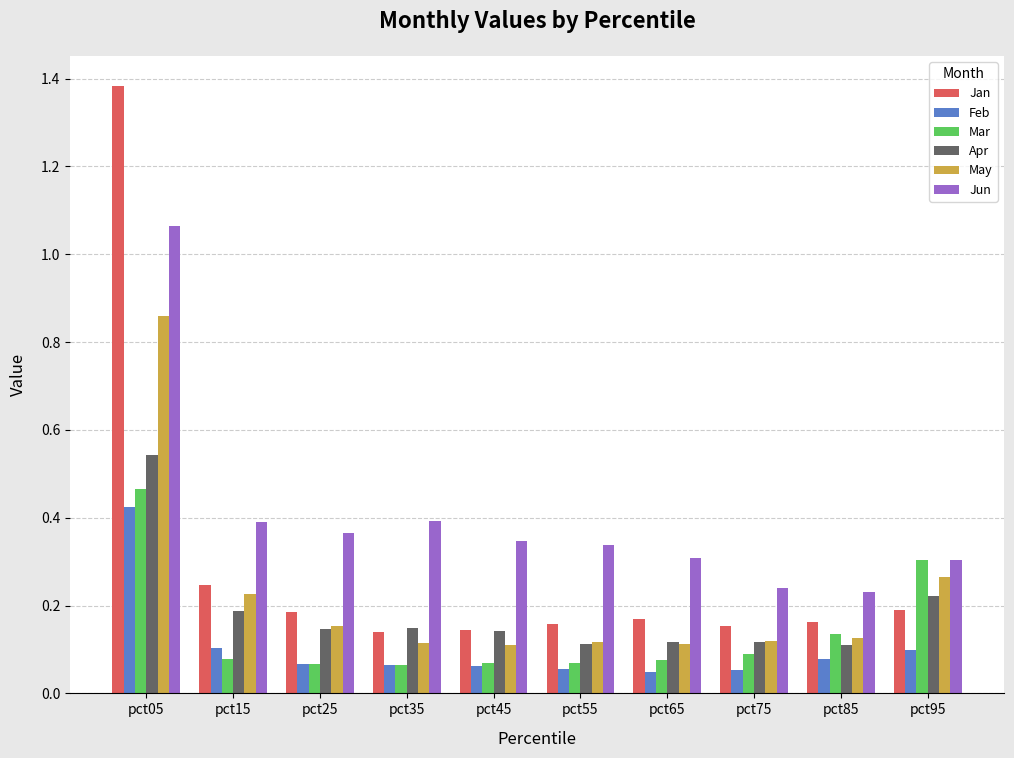

Which category has the highest value across all series?

pct05